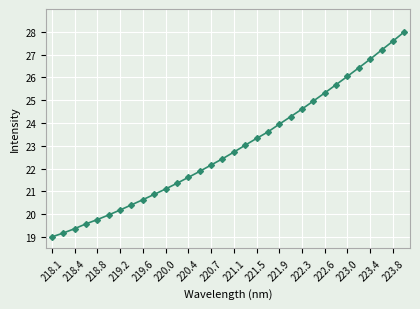

True or false: there are more than 2 points higher than both neighbors.

False